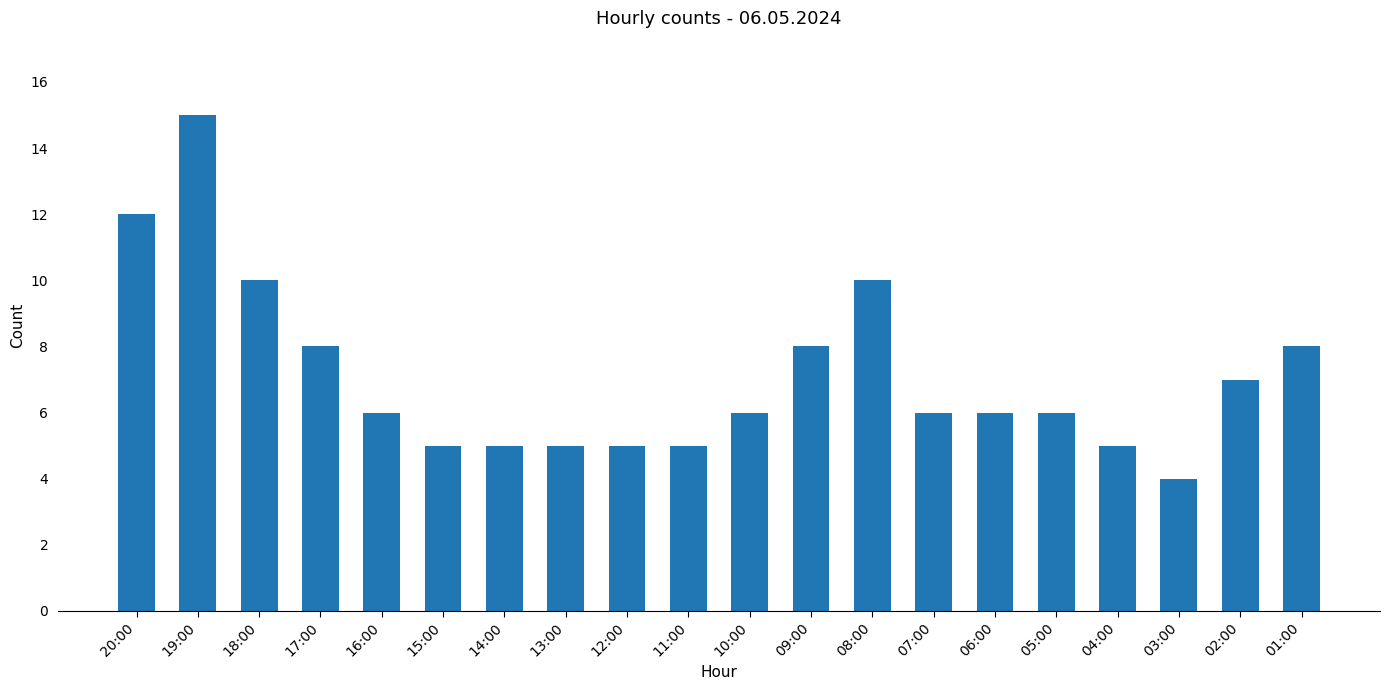

What is the greatest value displayed?

15